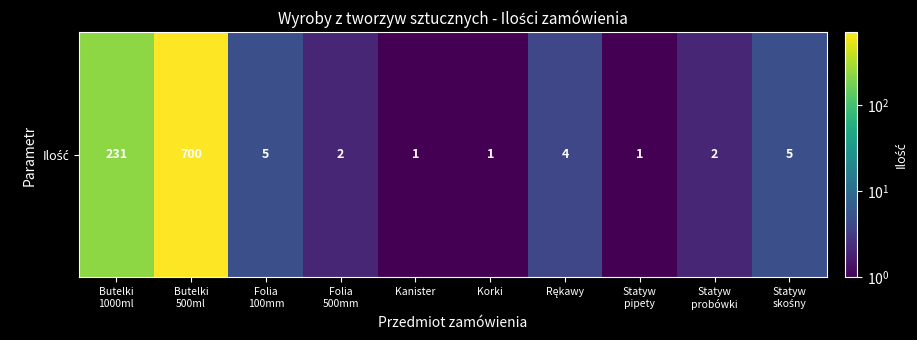

Approximately how many times larger is the value at Statyw
skośny compared to Statyw
probówki?

2.5